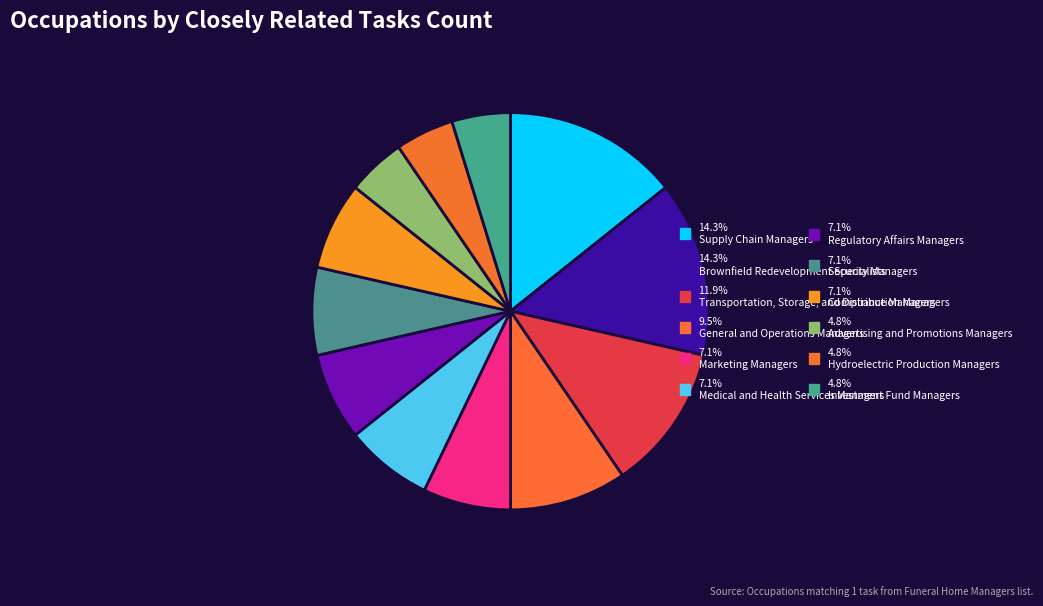

How many slices are in this pie chart?

12